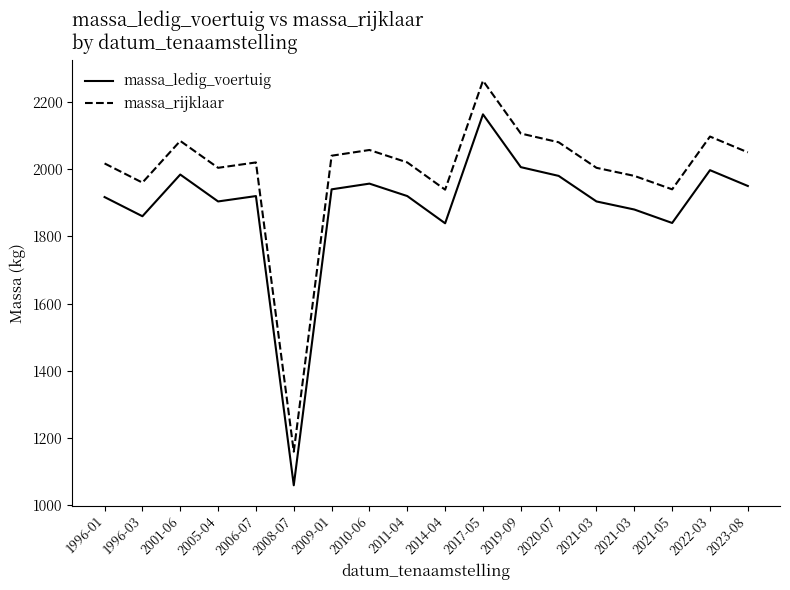

Where is the first local maximum for massa_ledig_voertuig?

2001-06